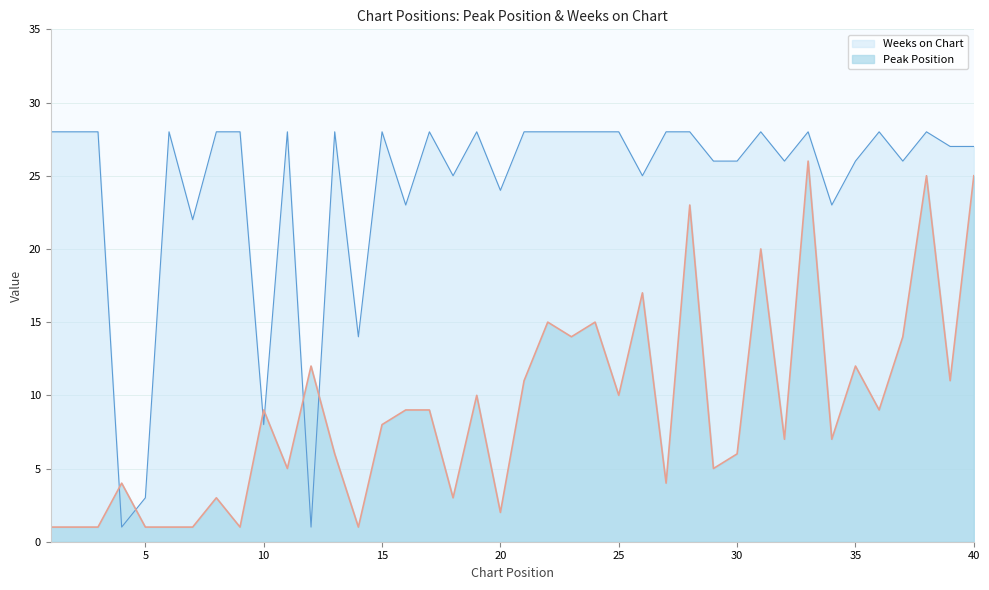

Reading left to right, extract all data points from this chart.

Peak Position: 1=1	2=1	3=1	4=4	5=1	6=1	7=1	8=3	9=1	10=9	11=5	12=12	13=6	14=1	15=8	16=9	17=9	18=3	19=10	20=2	21=11	22=15	23=14	24=15	25=10	26=17	27=4	28=23	29=5	30=6	31=20	32=7	33=26	34=7	35=12	36=9	37=14	38=25	39=11	40=25
Weeks on Chart: 1=28	2=28	3=28	4=1	5=3	6=28	7=22	8=28	9=28	10=8	11=28	12=1	13=28	14=14	15=28	16=23	17=28	18=25	19=28	20=24	21=28	22=28	23=28	24=28	25=28	26=25	27=28	28=28	29=26	30=26	31=28	32=26	33=28	34=23	35=26	36=28	37=26	38=28	39=27	40=27